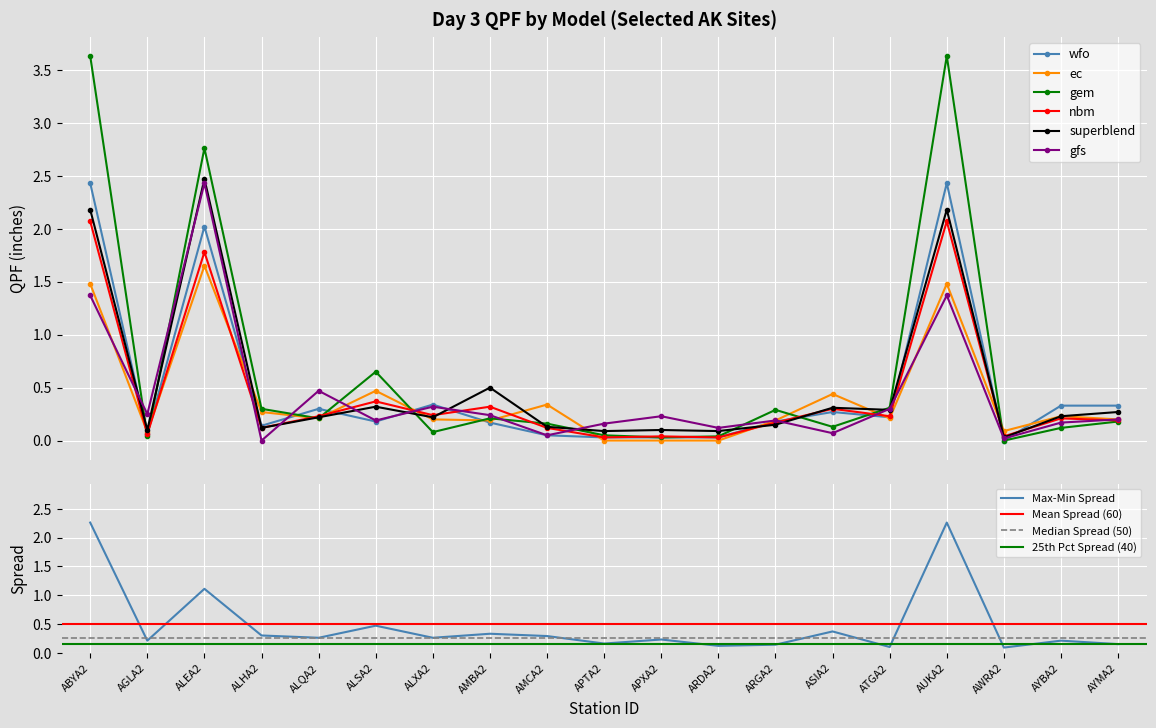

Is it true that gem equals 0.0 at APXA2?

False